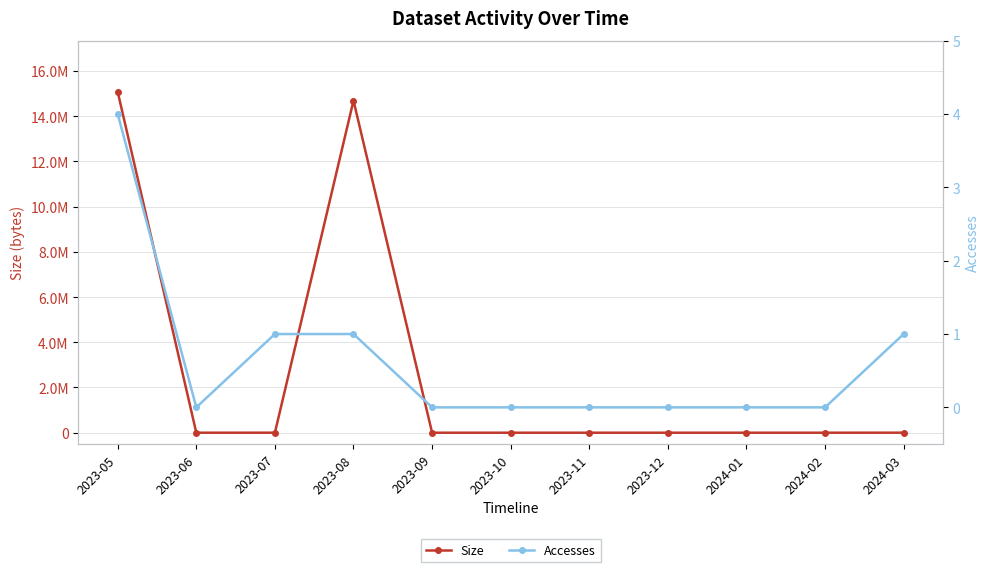

At which category is the sum across all series the highest?

2023-05